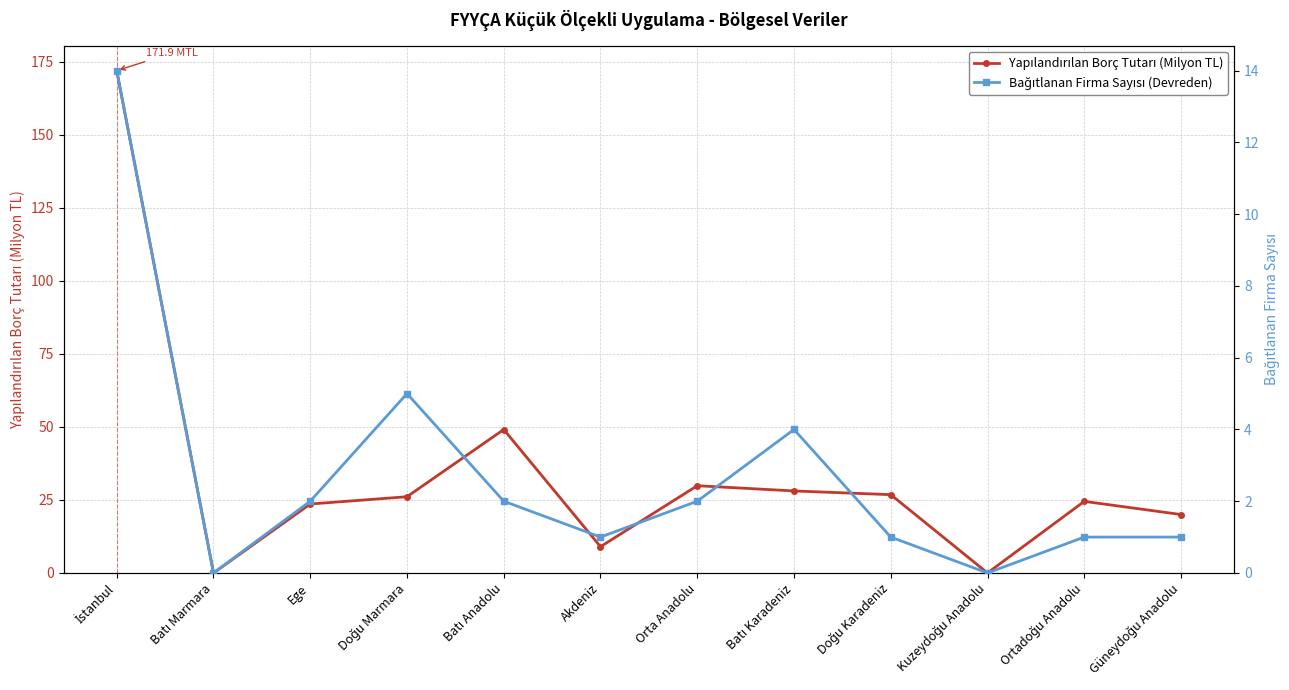

What is the greatest value displayed?

171.9